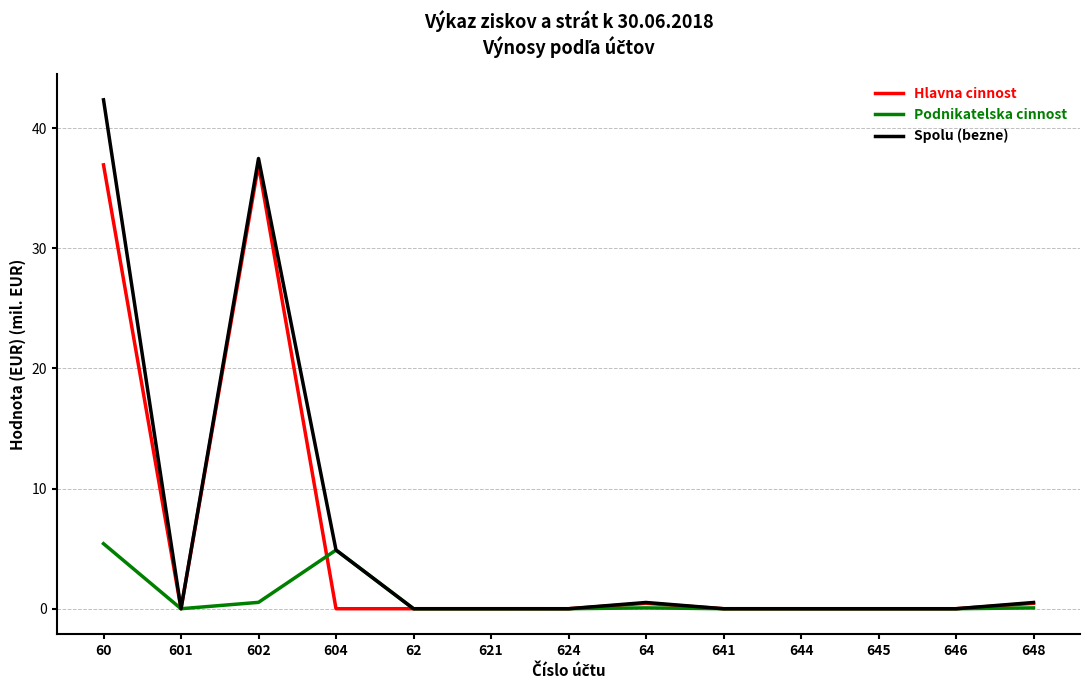

What is the greatest value displayed?

42.4